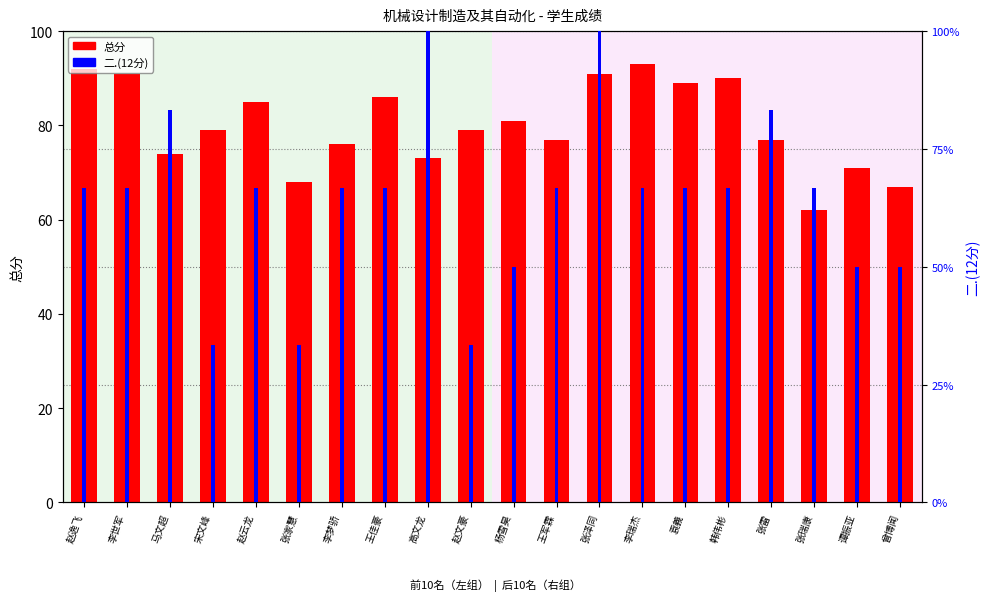

What is the spread (max minus min) of values at 李梦骄?

68